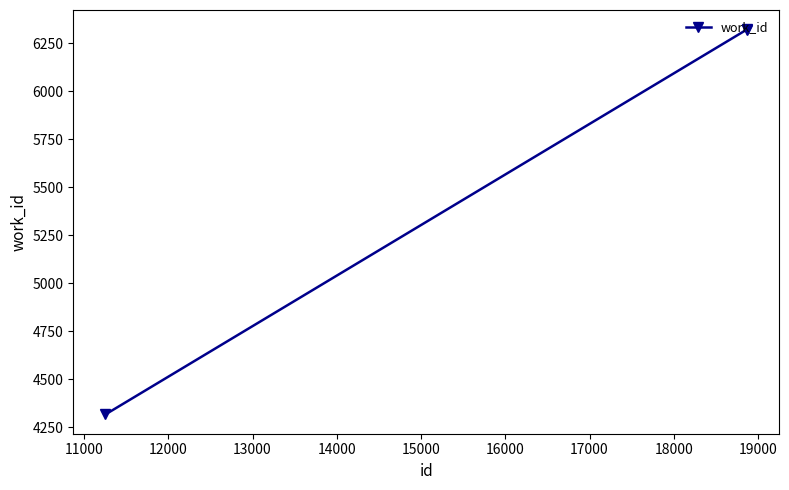

What is the greatest value displayed?

6323